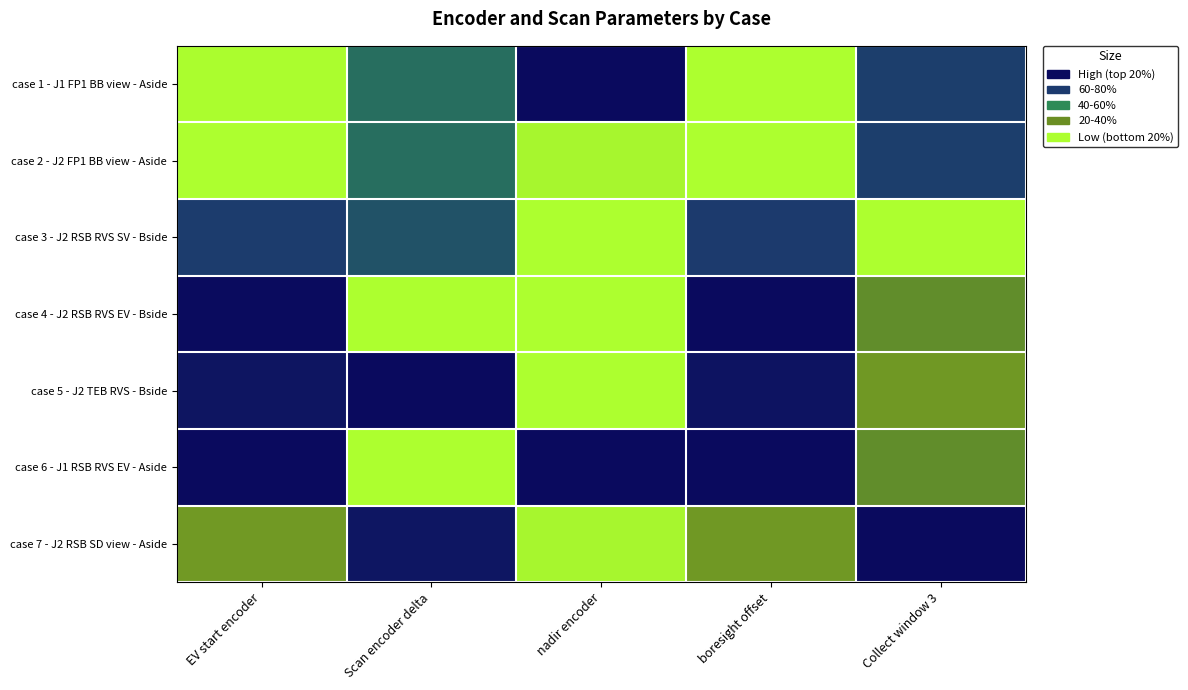

Reading left to right, extract all data points from this chart.

case 1 - J1 FP1 BB view - Aside: EV start encoder=0.0	Scan encoder delta=0.6	nadir encoder=1.0	boresight offset=0.0	Collect window 3=0.7
case 2 - J2 FP1 BB view - Aside: EV start encoder=0.0	Scan encoder delta=0.6	nadir encoder=0.0	boresight offset=0.0	Collect window 3=0.7
case 3 - J2 RSB RVS SV - Bside: EV start encoder=0.7	Scan encoder delta=0.7	nadir encoder=0.0	boresight offset=0.7	Collect window 3=0.0
case 4 - J2 RSB RVS EV - Bside: EV start encoder=1.0	Scan encoder delta=0.0	nadir encoder=0.0	boresight offset=1.0	Collect window 3=0.3
case 5 - J2 TEB RVS - Bside: EV start encoder=0.9	Scan encoder delta=1.0	nadir encoder=0.0	boresight offset=0.9	Collect window 3=0.2
case 6 - J1 RSB RVS EV - Aside: EV start encoder=1.0	Scan encoder delta=0.0	nadir encoder=1.0	boresight offset=1.0	Collect window 3=0.3
case 7 - J2 RSB SD view - Aside: EV start encoder=0.2	Scan encoder delta=0.9	nadir encoder=0.0	boresight offset=0.2	Collect window 3=1.0